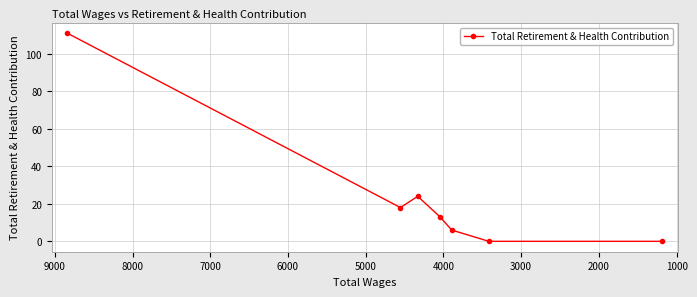

How many interior local peaks (higher than both neighbors) does the data have?

1